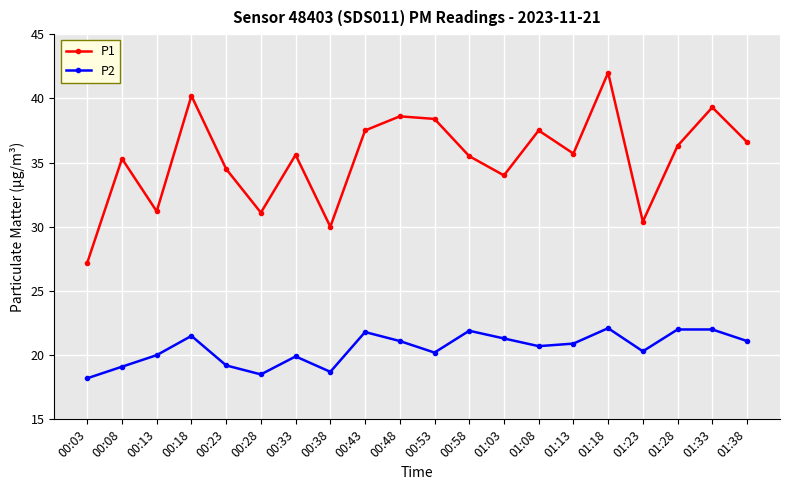

Rank the series by their maximum value, from lowest to highest.

P2, P1